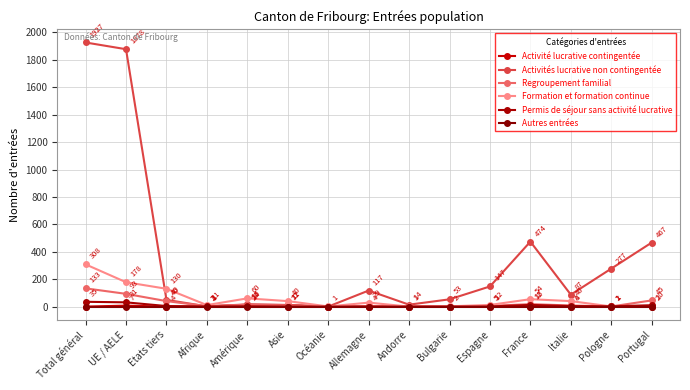

Where is the first local maximum for Formation et formation continue?

Amérique